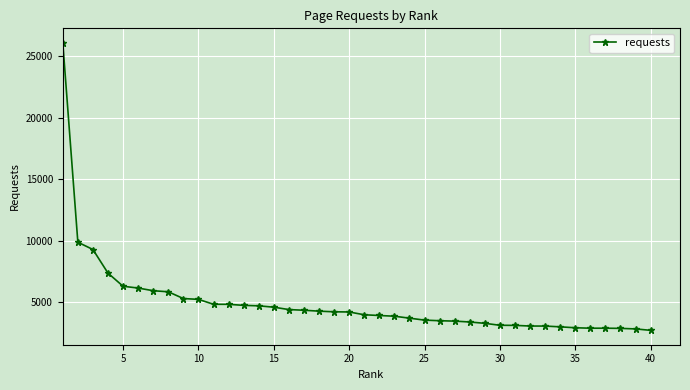

What is the average value?

4936